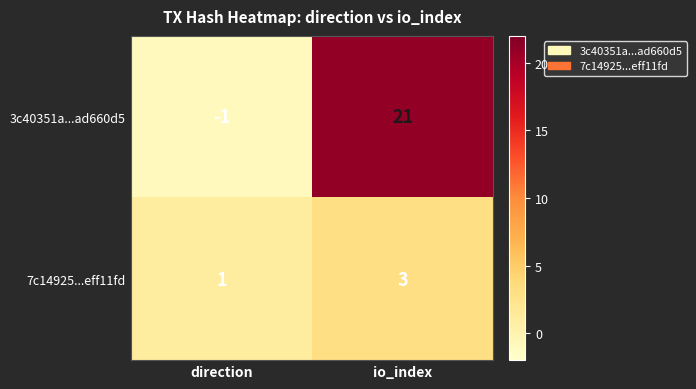

At how many categories does at least one series exceed 15?

1